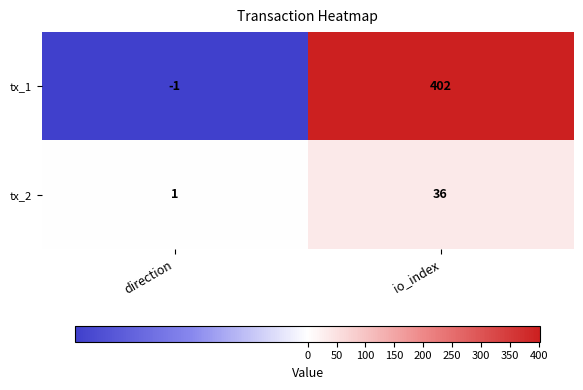

What is the sum of the tx_1 values at direction and io_index?

401